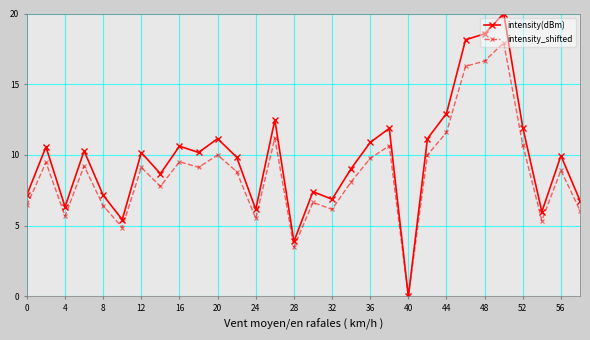

List the series in order of their peak value, highest first.

intensity(dBm), intensity_shifted